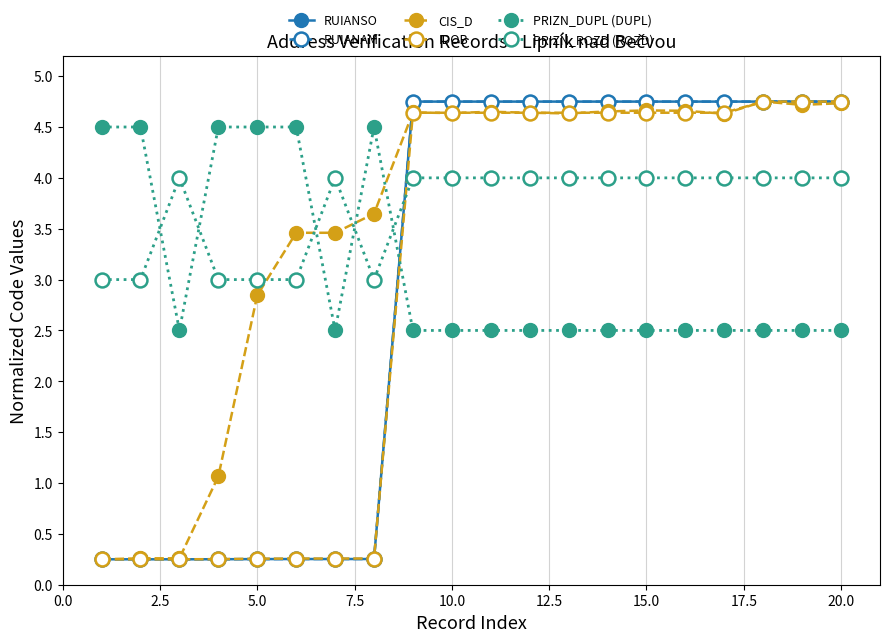

Count the number of data series in this chart.

6